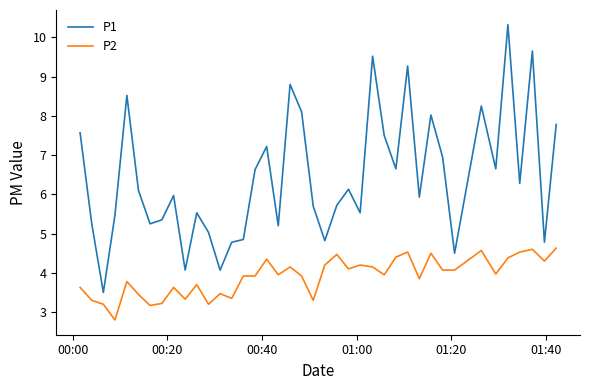

What is the difference between the maximum and minimum values in the P2 series?

1.8